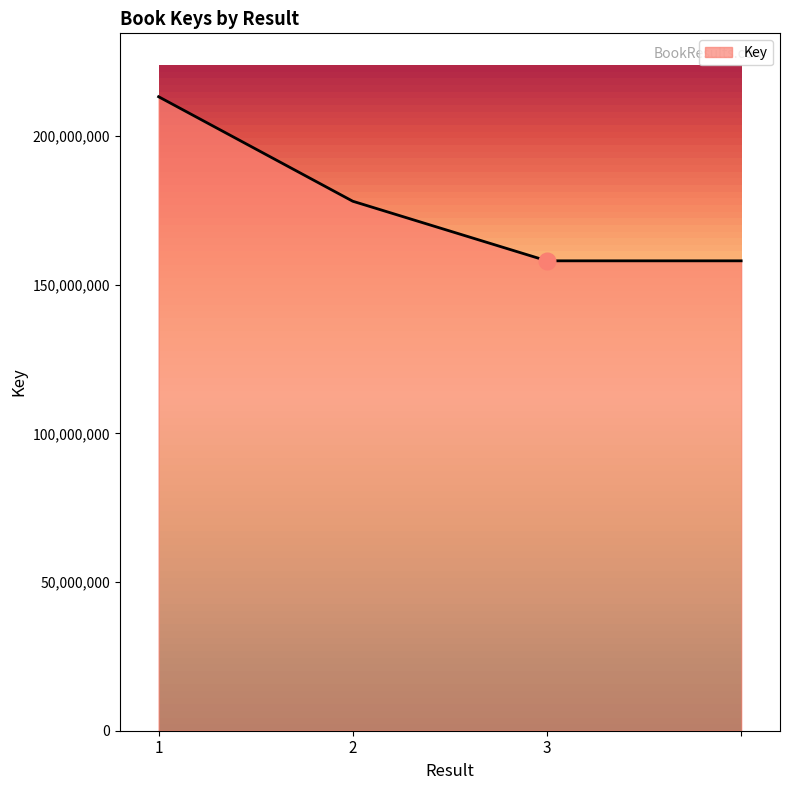

What is the difference between the maximum and minimum values?

55196166